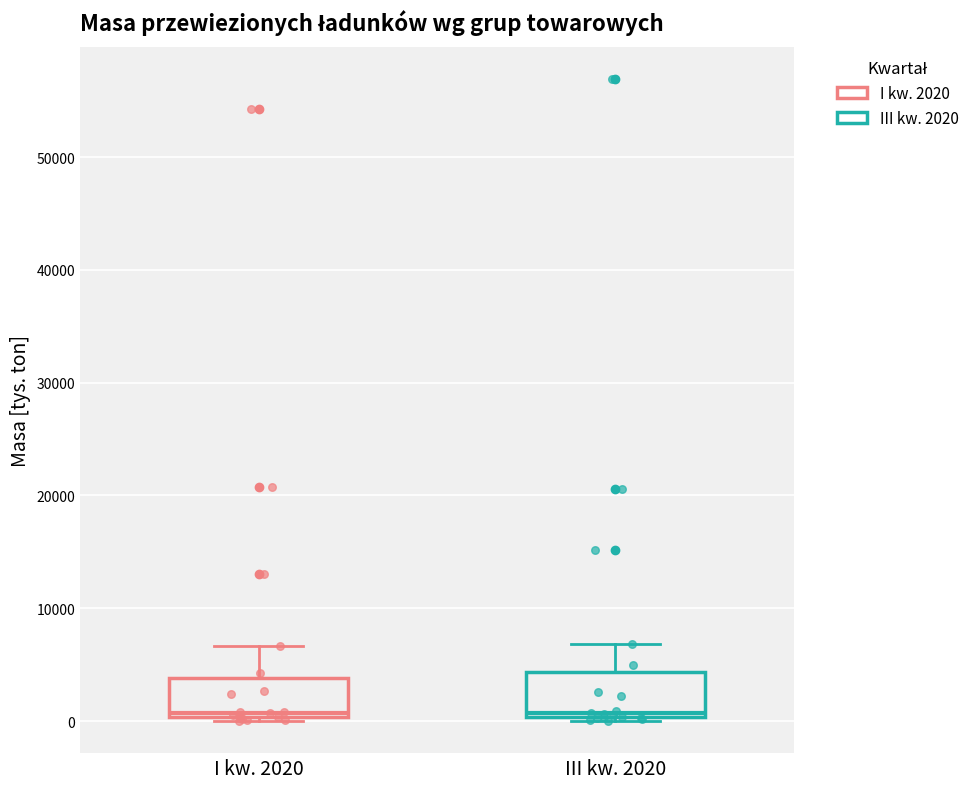

Where does the upper whisker of the box for III kw. 2020 end on the y-axis? The values are not printed on the chart, so give them approximately, as read against the axis.

7000